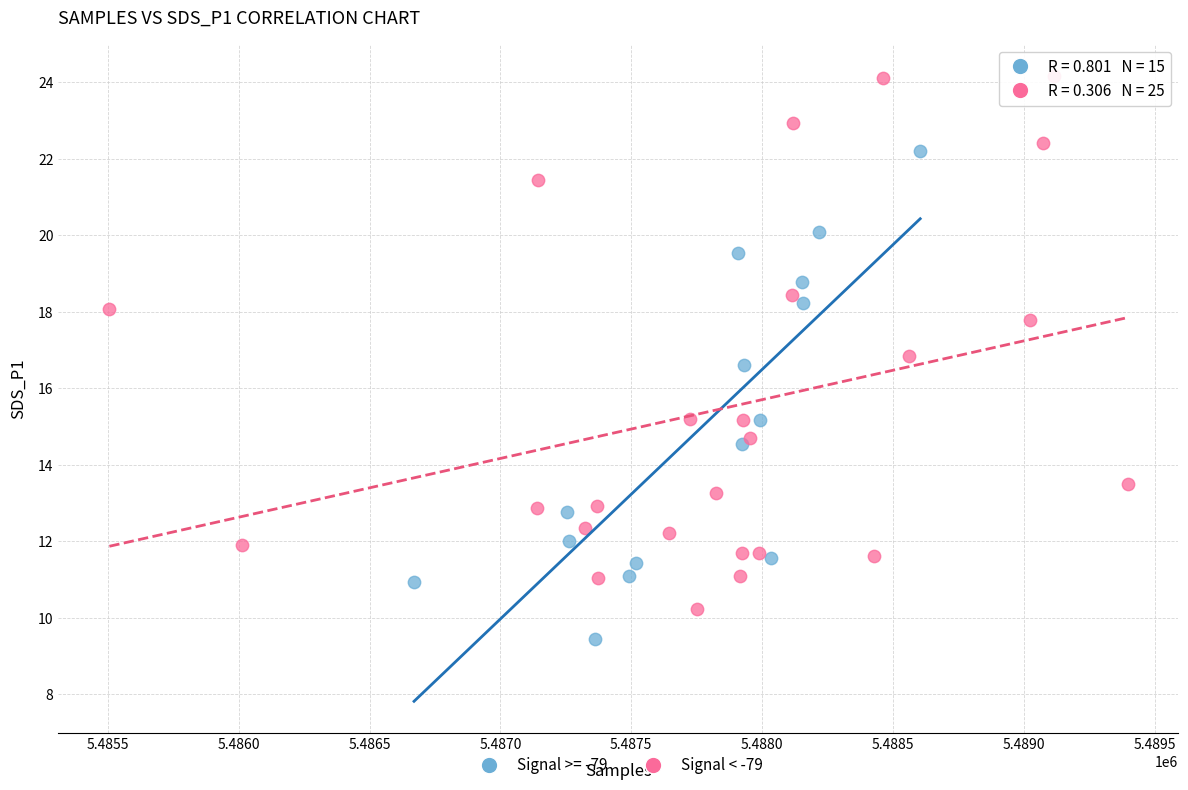

Which series has the largest Y range (max minus min)?

Signal < -79